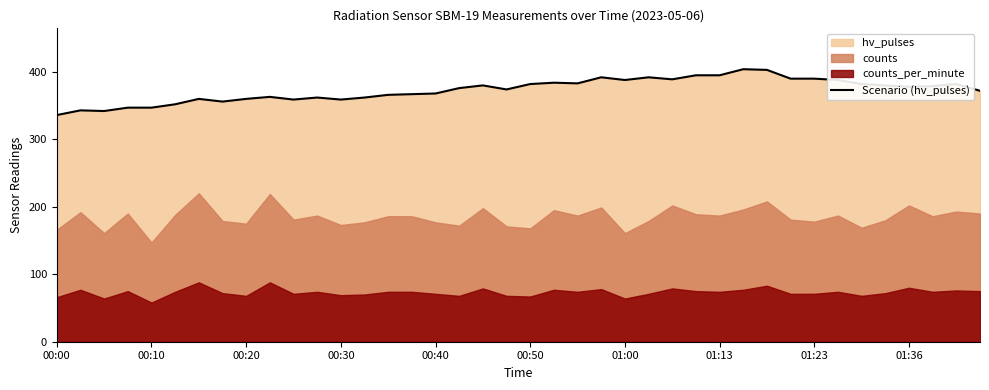

What is the difference between the second highest and second lowest values?

61